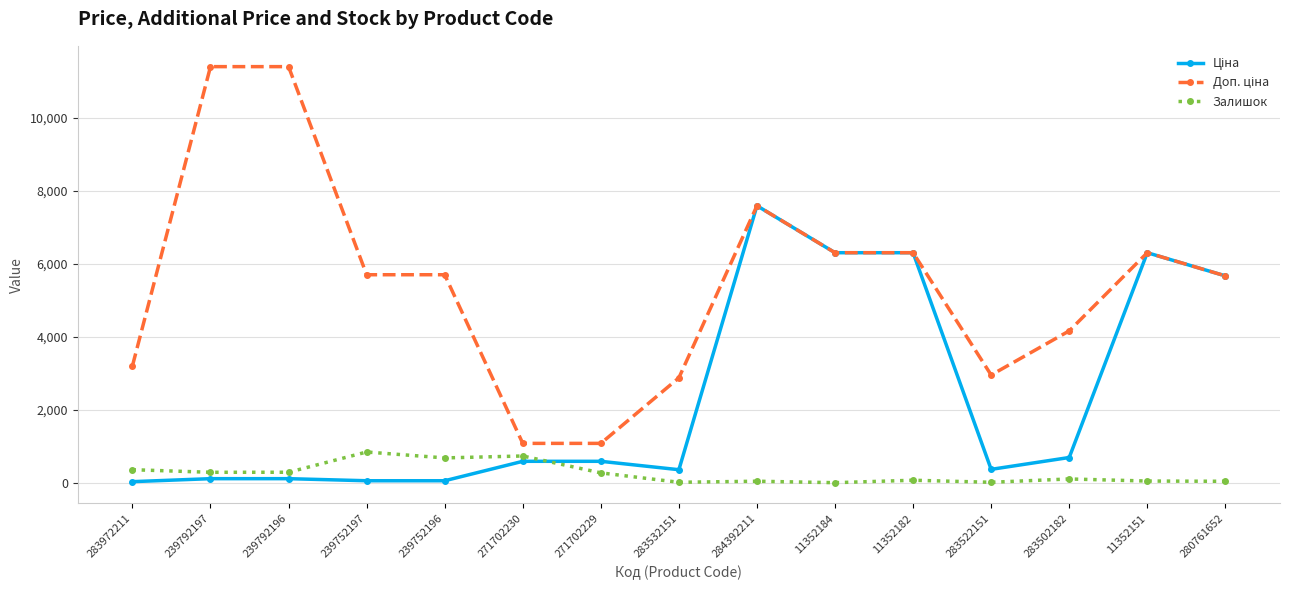

What is the maximum value shown in the chart?

11410.0